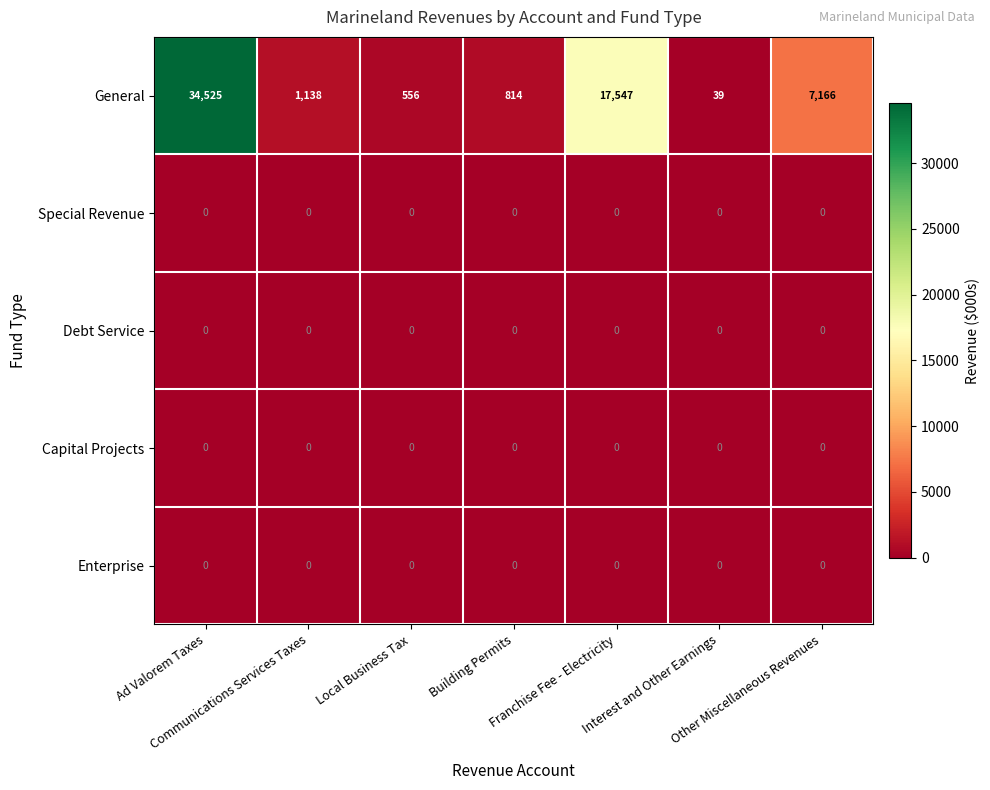

What is the difference between the maximum and minimum values in the General series?

34486